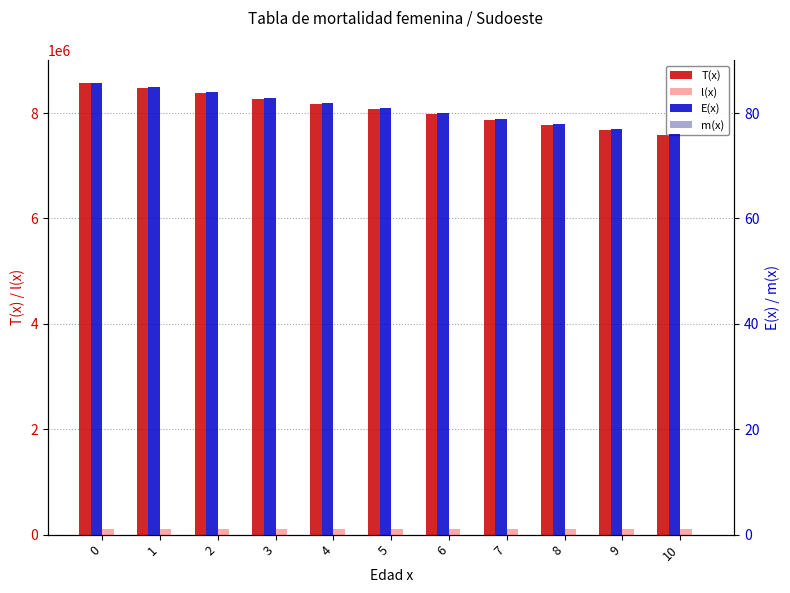

Between 10 and 3, which is larger?

3